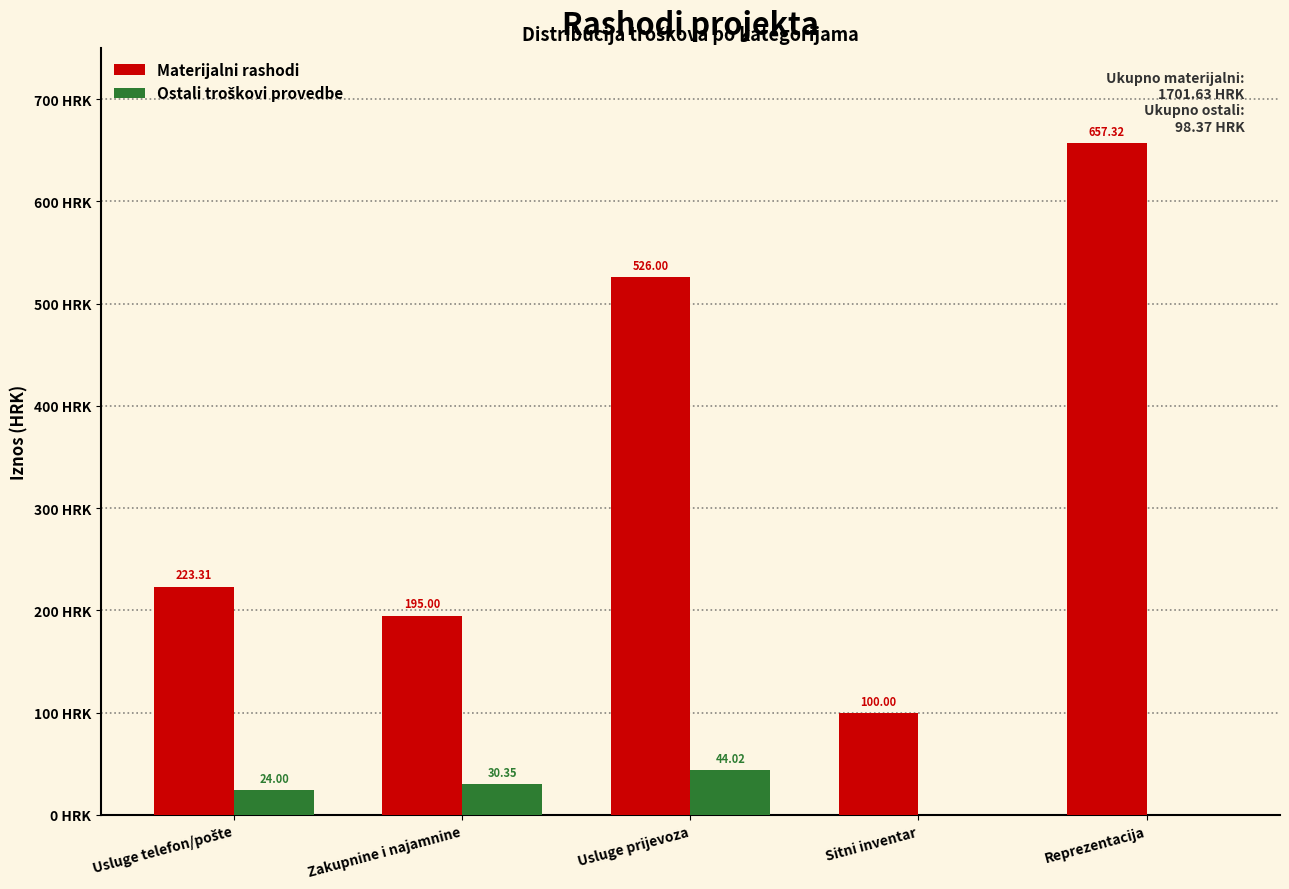

Between Zakupnine i najamnine and Reprezentacija, which series saw the biggest shift?

Materijalni rashodi